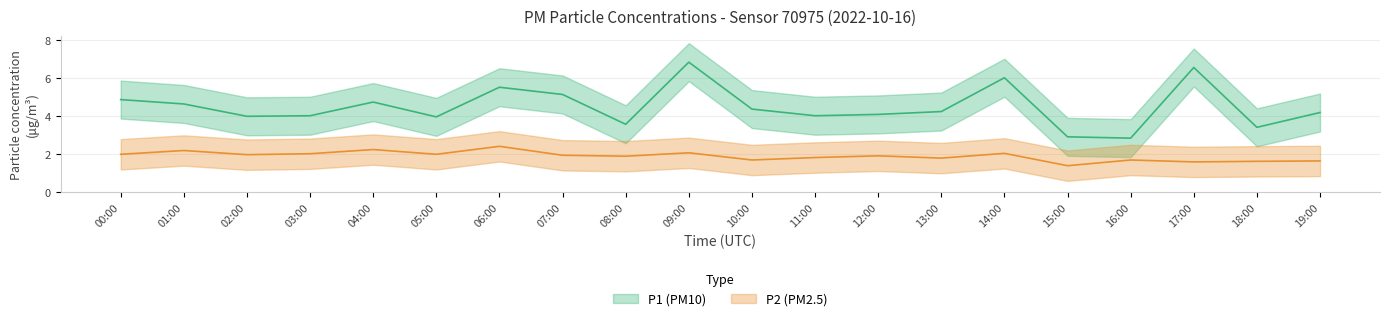

At 09:00, list the series in order from smallest to largest.

P2, P1